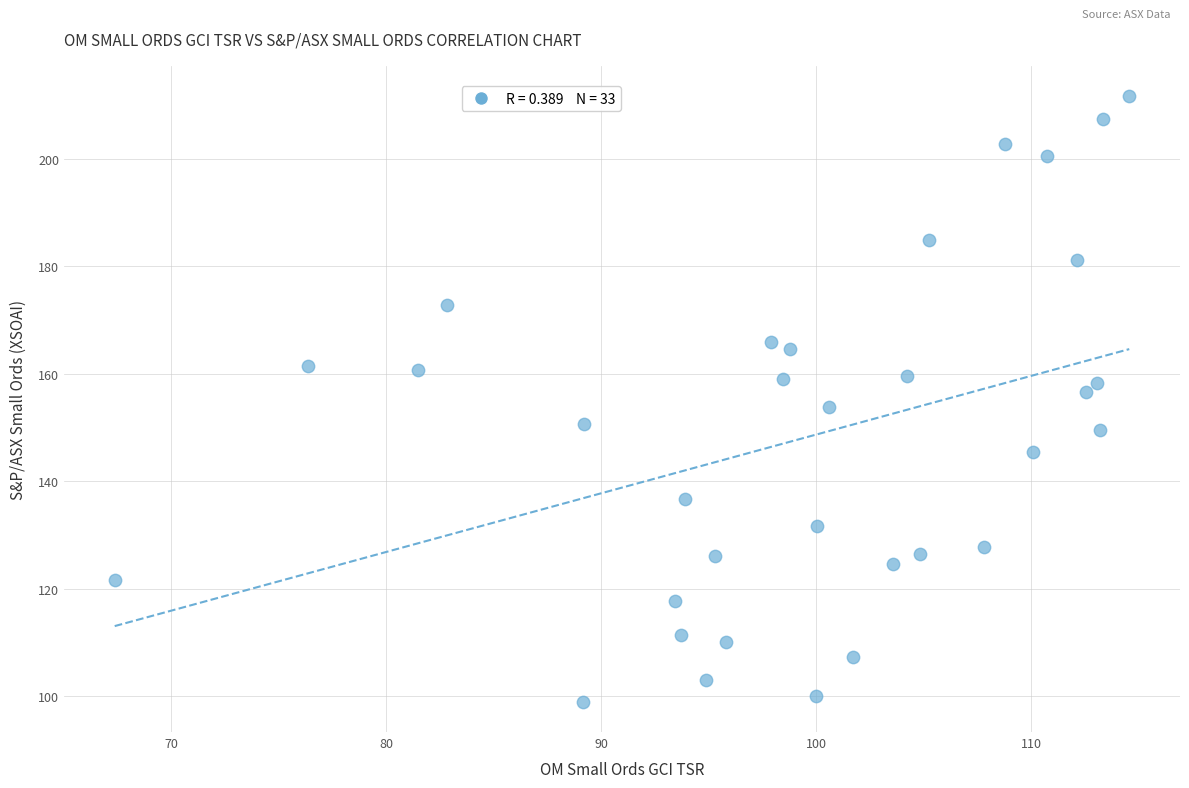

What is the range of Y values (max minus min)?

112.8